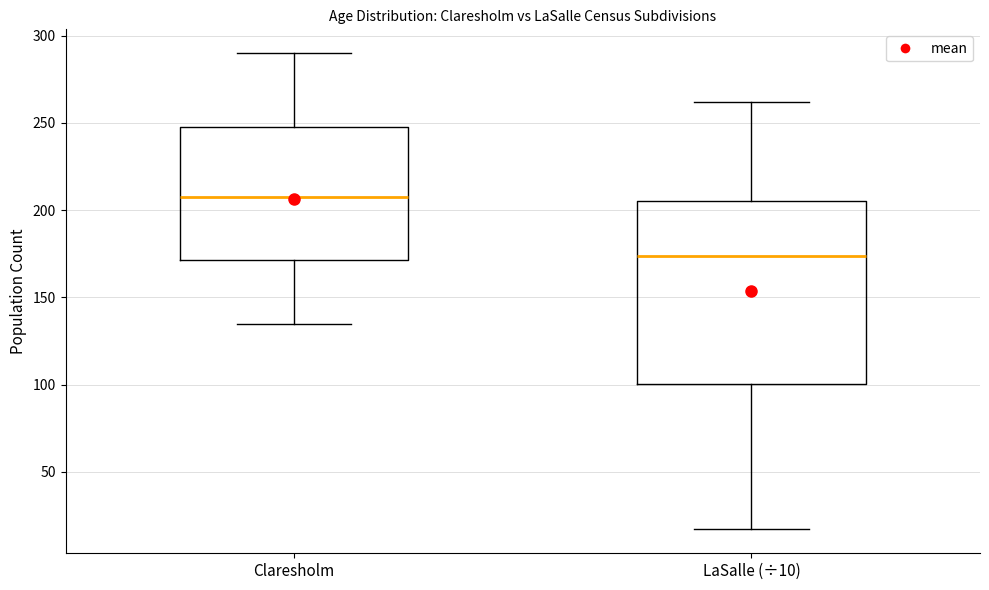

Comparing the boxes themselves (not the whiskers), which one is the tallest?

LaSalle (÷10)